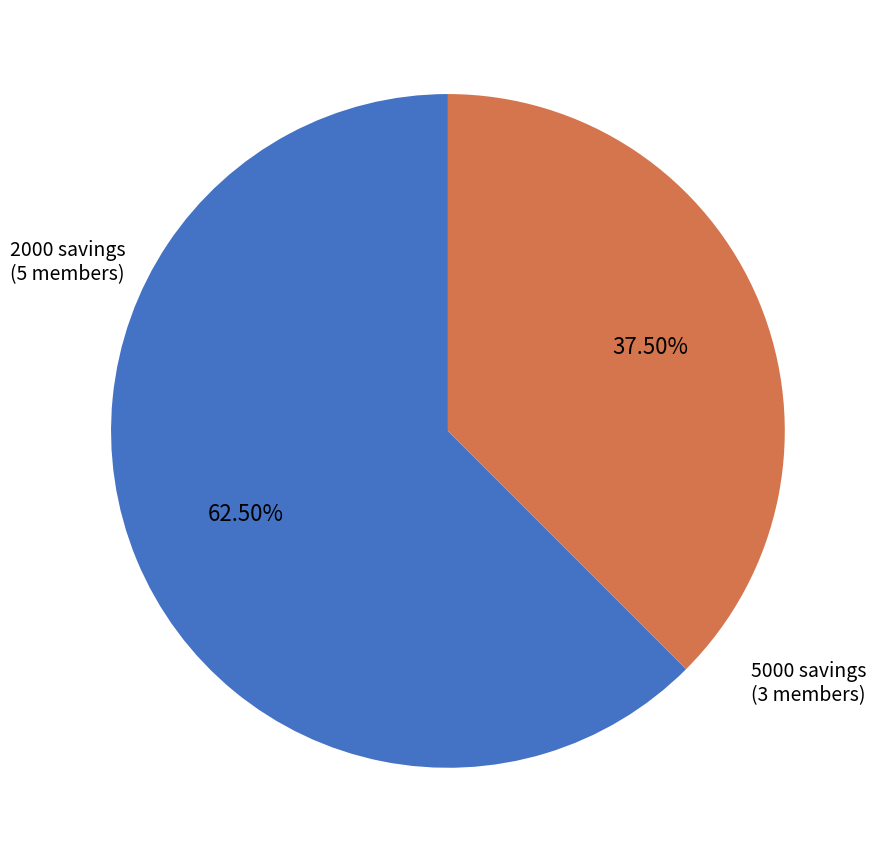

How many slices are in this pie chart?

2